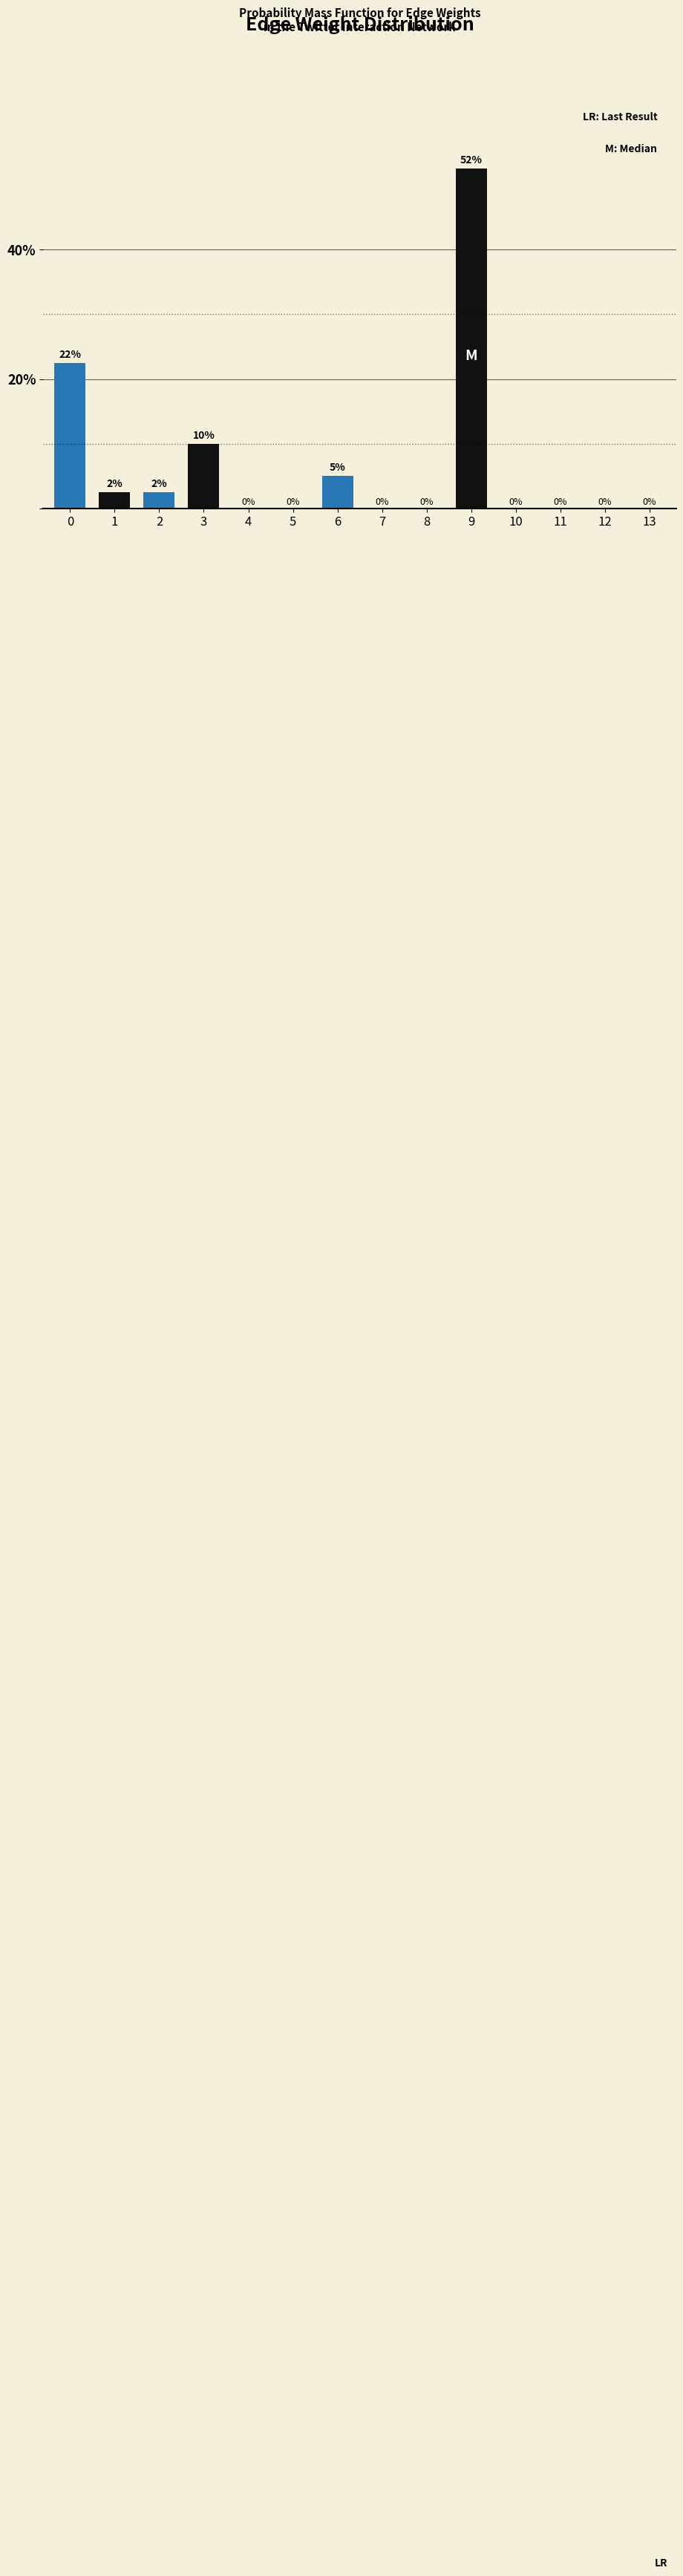

What is the maximum value shown in the chart?

52.5